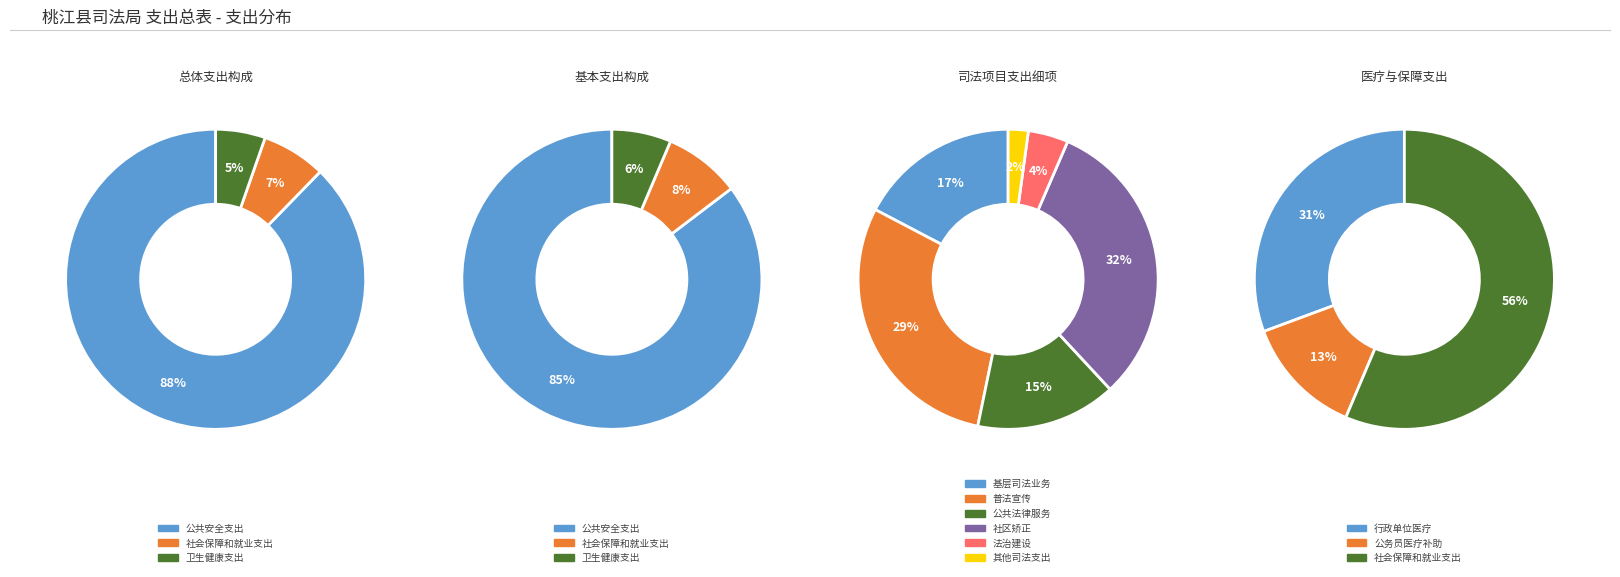

Which slice represents more than half of the pie?

公共安全支出